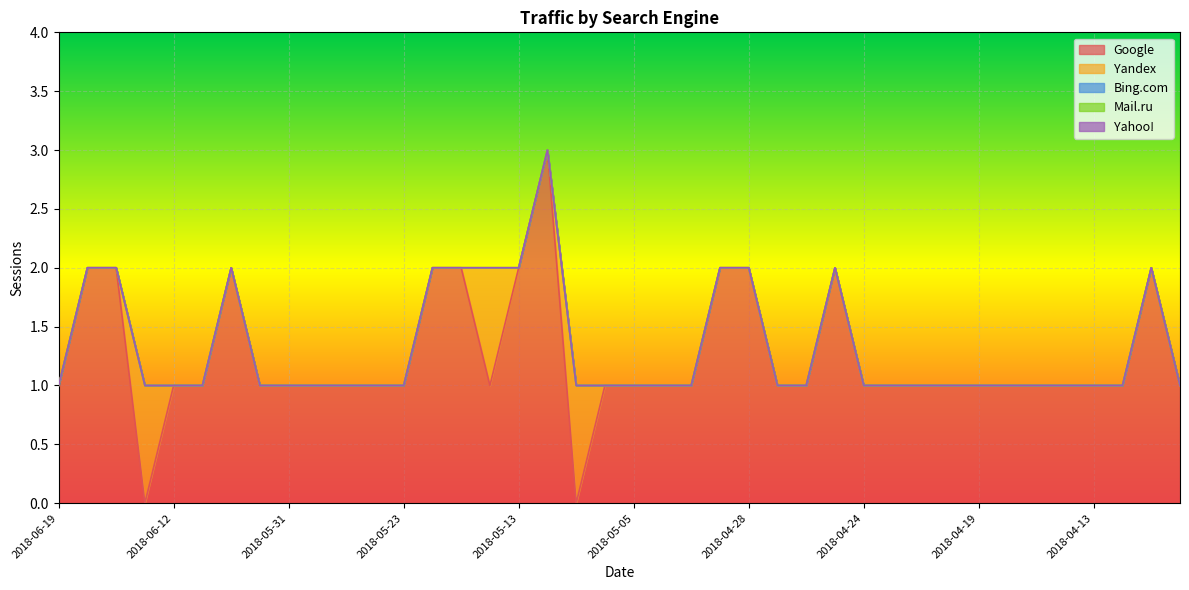

Between 2018-05-14 and 2018-04-19, which series saw the biggest shift?

Yandex